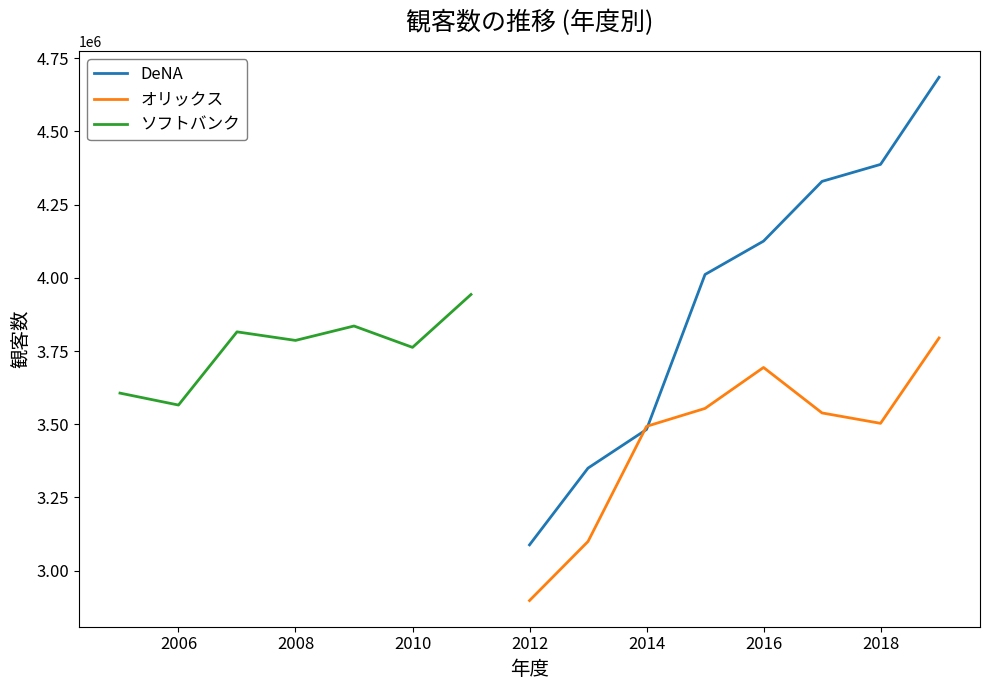

Read the オリックス value at 2018, to the nearest 100.

3503100